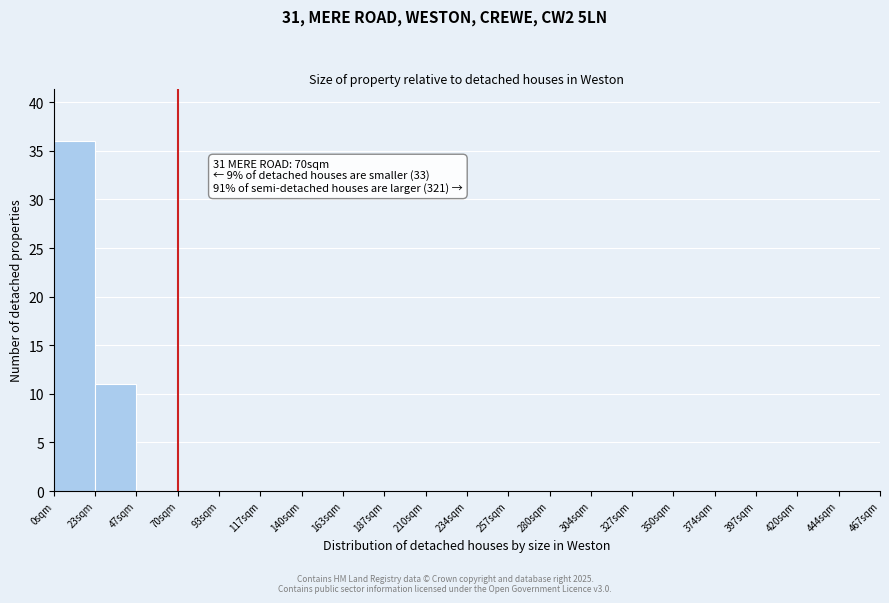

Which range on the x-axis has the tallest bar?

0 to 25